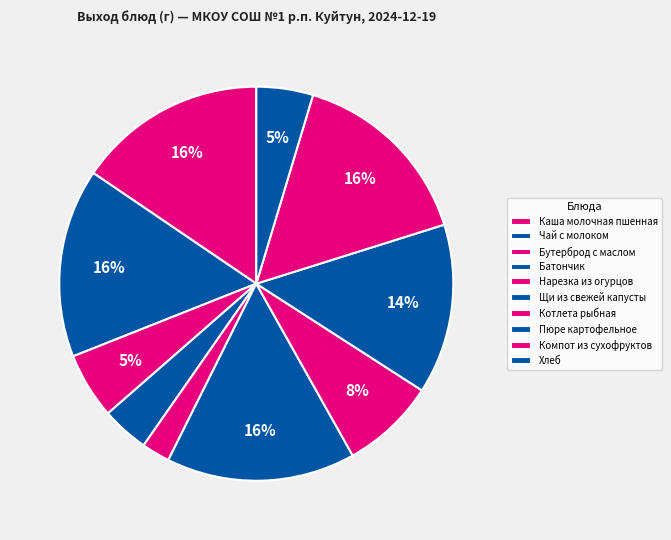

How many slices are in this pie chart?

10